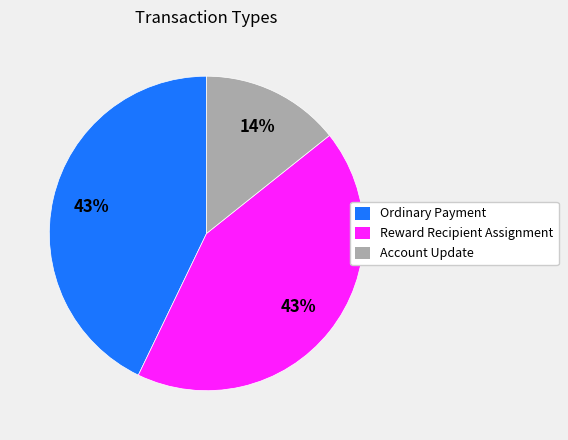

To the nearest percent, what is the difference between the Ordinary Payment and Account Update slice percentages?

29%